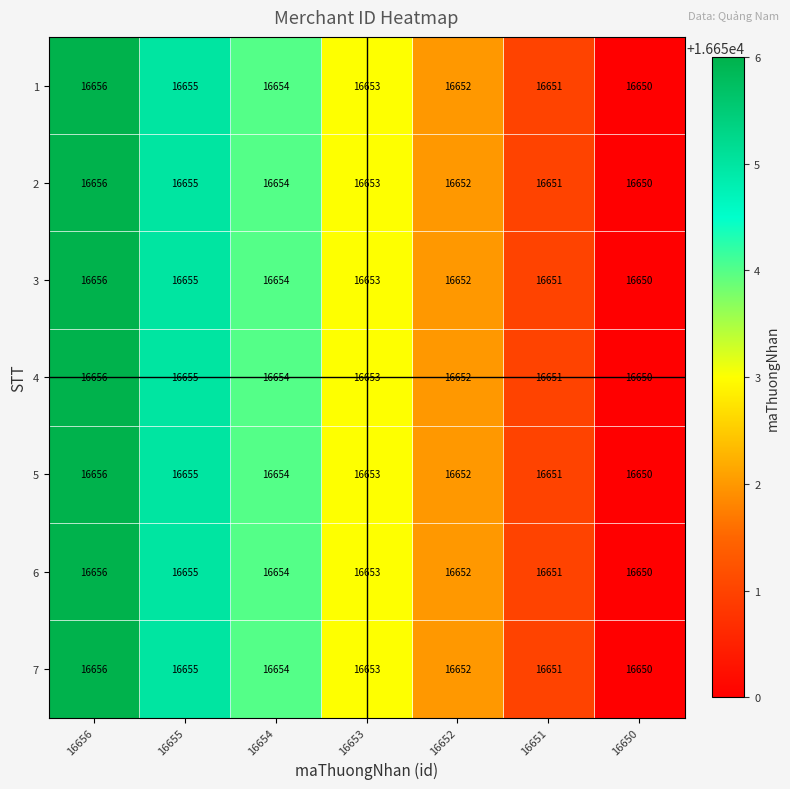

How many series are shown in this chart?

7